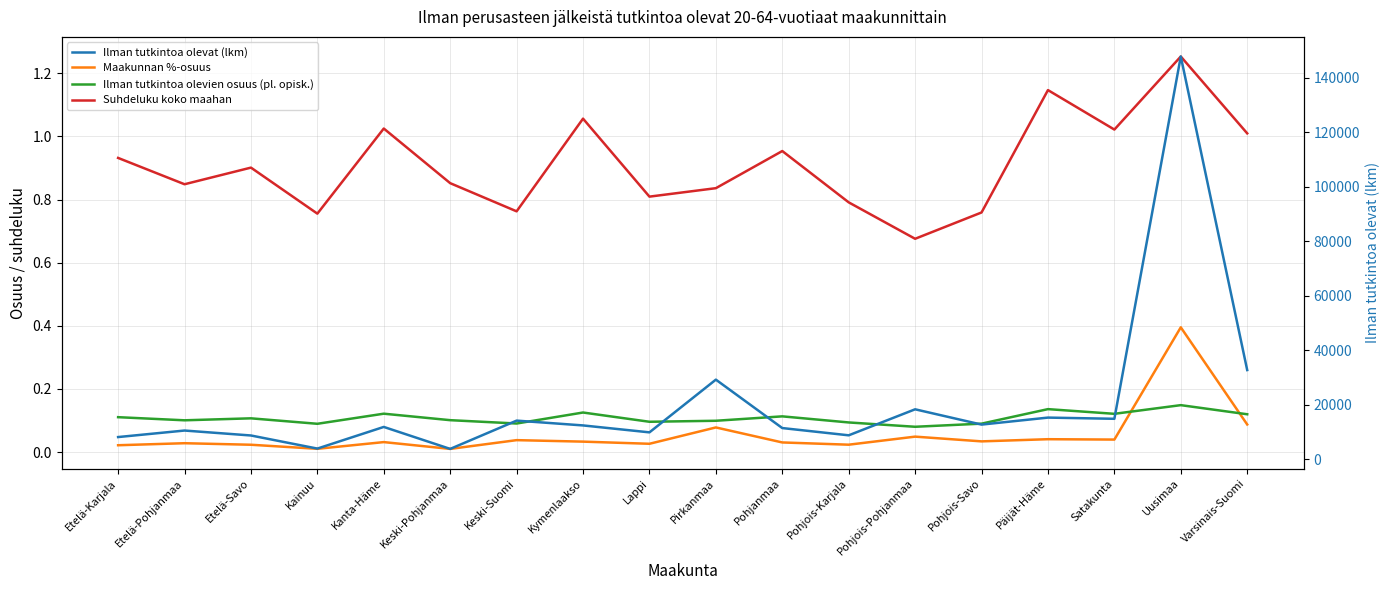

In Suhdeluku koko maahan, how many points are lower than both neighbors (excluding endpoints)?

6